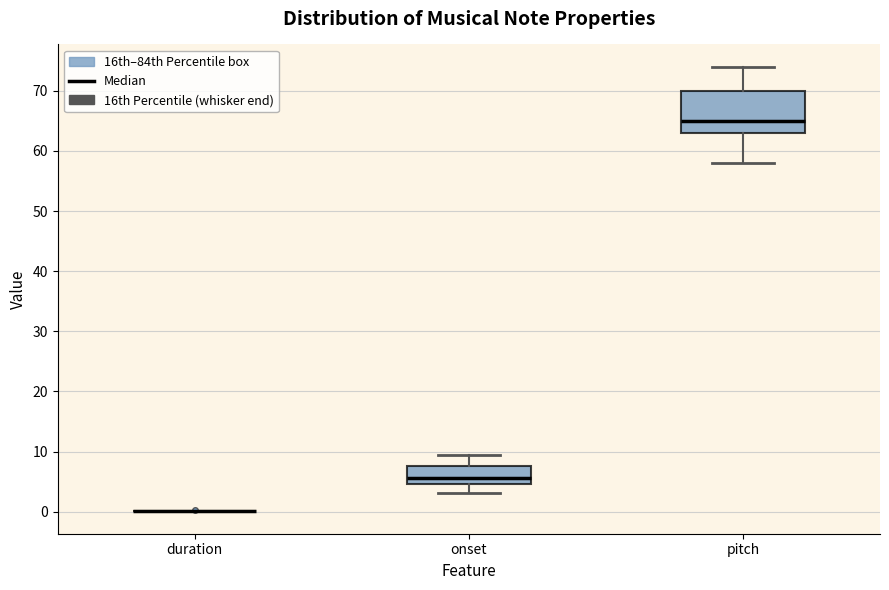

Which box is the tallest, from its lower edge to its upper edge?

pitch